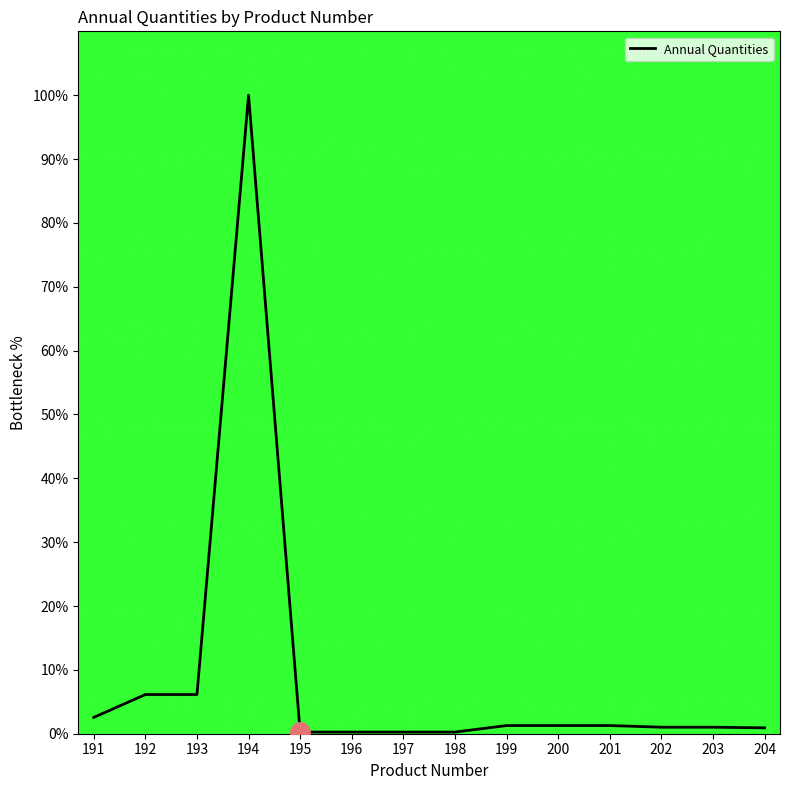

Which label corresponds to the largest value in the chart?

194